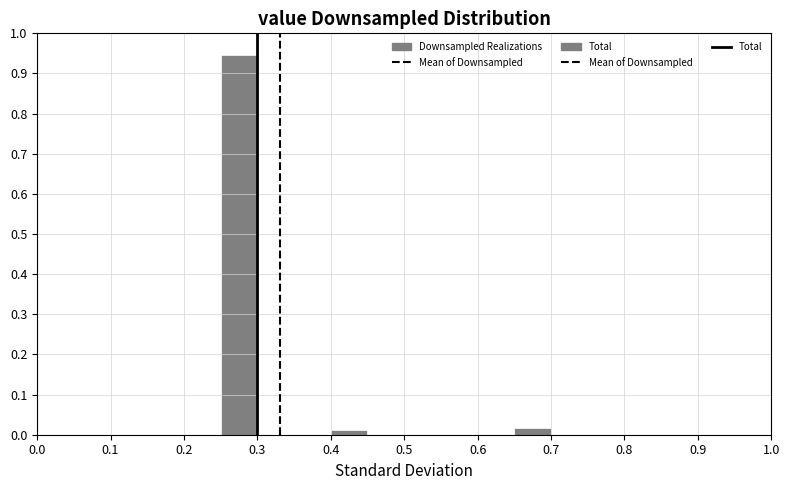

Reading left to right, transcribe this chart: for each bar, give the range it covers on the x-axis and its height. The values are not printed on the chart, so give them approximately, as read against the axis.

0.00 to 0.05: 0
0.05 to 0.10: 0
0.10 to 0.15: 0
0.15 to 0.20: 0
0.20 to 0.25: 0
0.25 to 0.30: 0.95
0.30 to 0.35: 0
0.35 to 0.40: 0
0.40 to 0.45: 0.01
0.45 to 0.50: 0
0.50 to 0.55: 0
0.55 to 0.60: 0
0.60 to 0.65: 0
0.65 to 0.70: 0.02
0.70 to 0.75: 0
0.75 to 0.80: 0
0.80 to 0.85: 0
0.85 to 0.90: 0
0.90 to 0.95: 0
0.95 to 1.00: 0